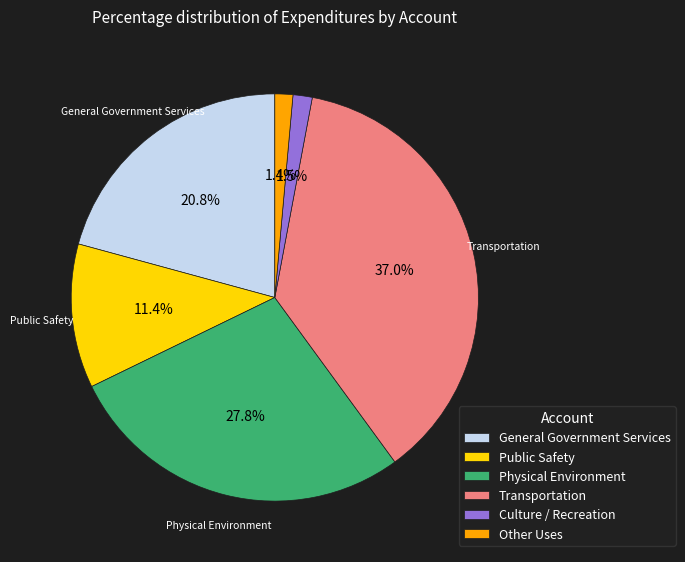

What percentage is the Other Uses slice, to the nearest percent?

1%